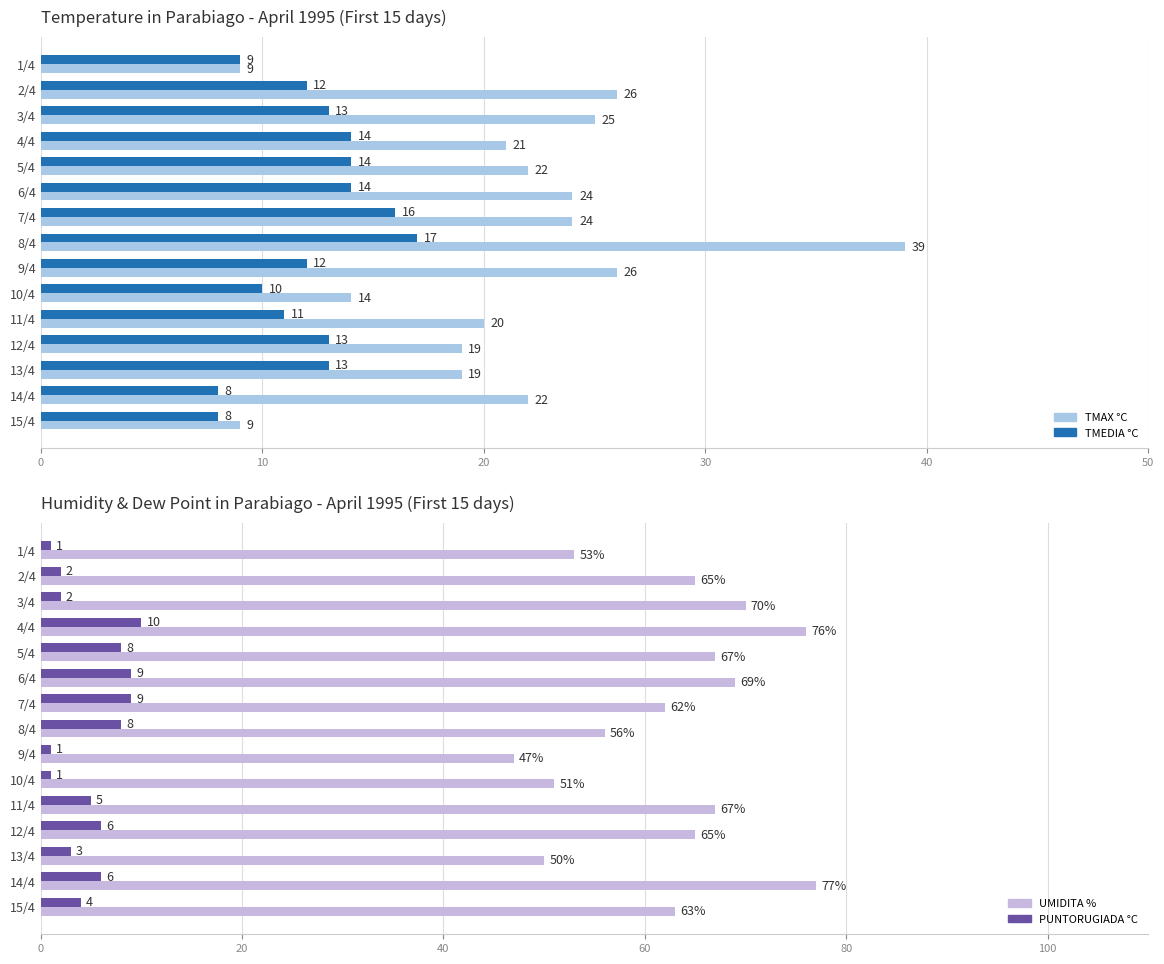

What are all the series names shown in the legend?

TMAX °C, TMEDIA °C, UMIDITA %, PUNTORUGIADA °C